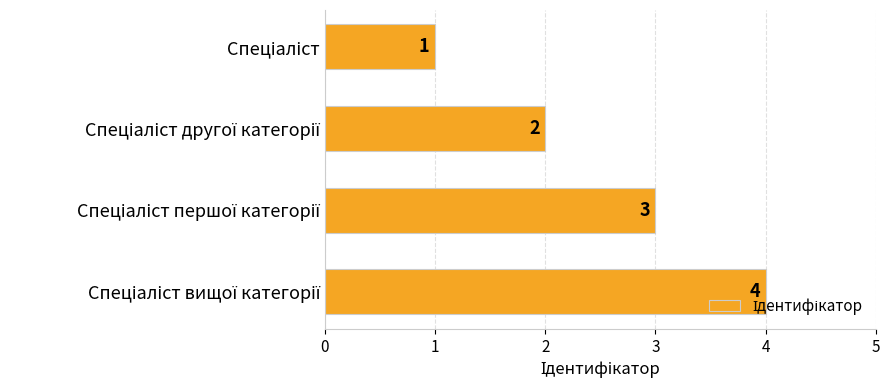

Count the values in the range 2 to 4.

3